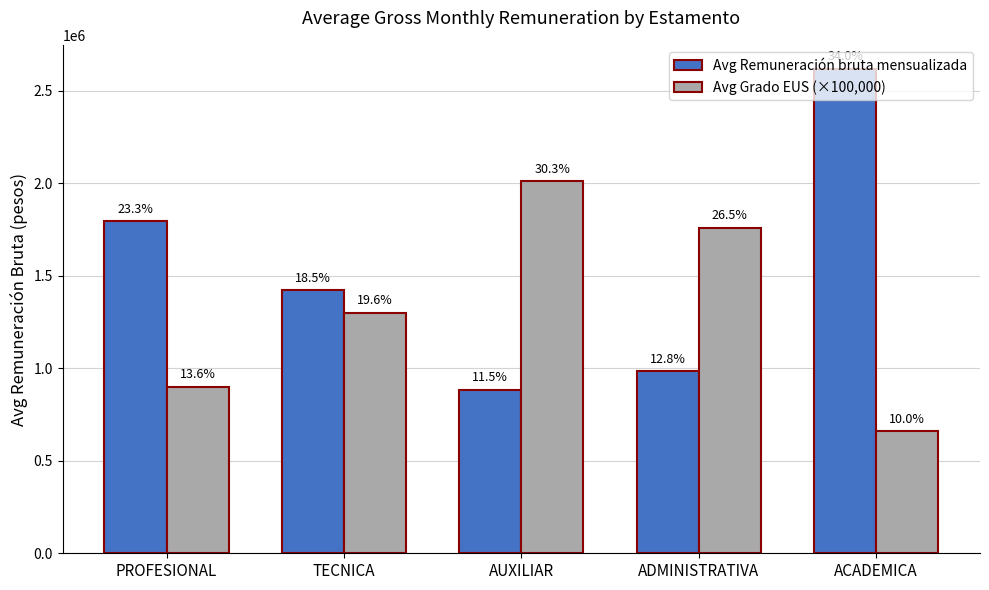

List the series in order of their overall mean, lowest first.

Avg Grado EUS (×100,000), Avg Remuneración bruta mensualizada